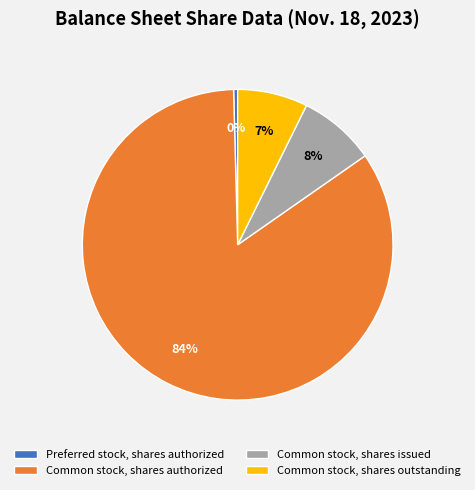

Rank the categories by value from highest to lowest.

Common stock, shares authorized, Common stock, shares issued, Common stock, shares outstanding, Preferred stock, shares authorized